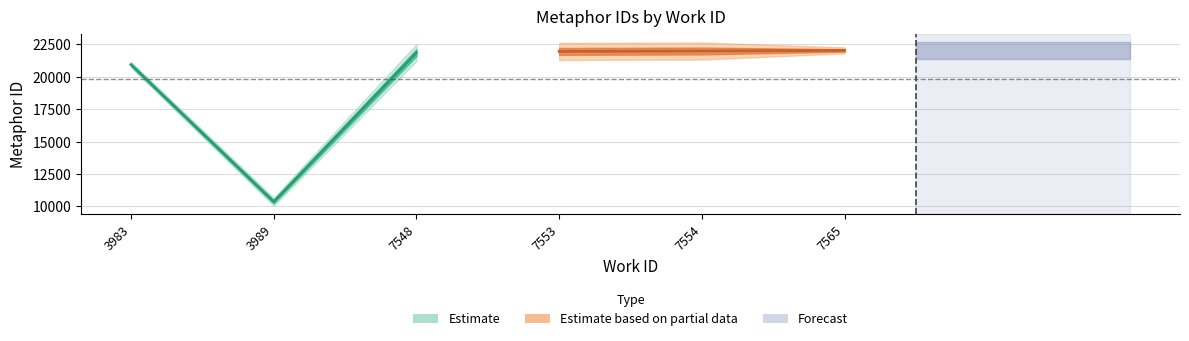

What is the change in value from 3983 to 7565?

+1113